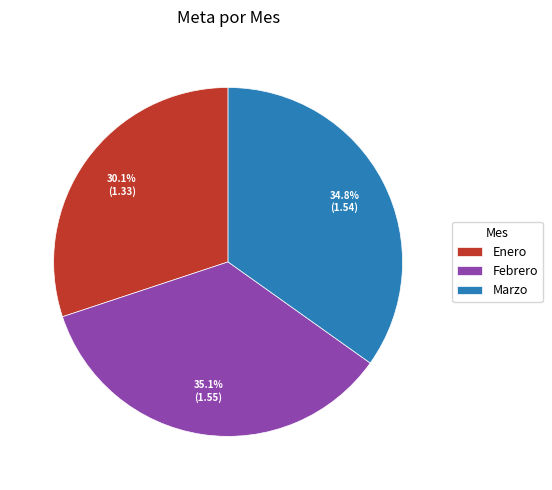

The Enero slice represents 21% of the pie. True or false?

False